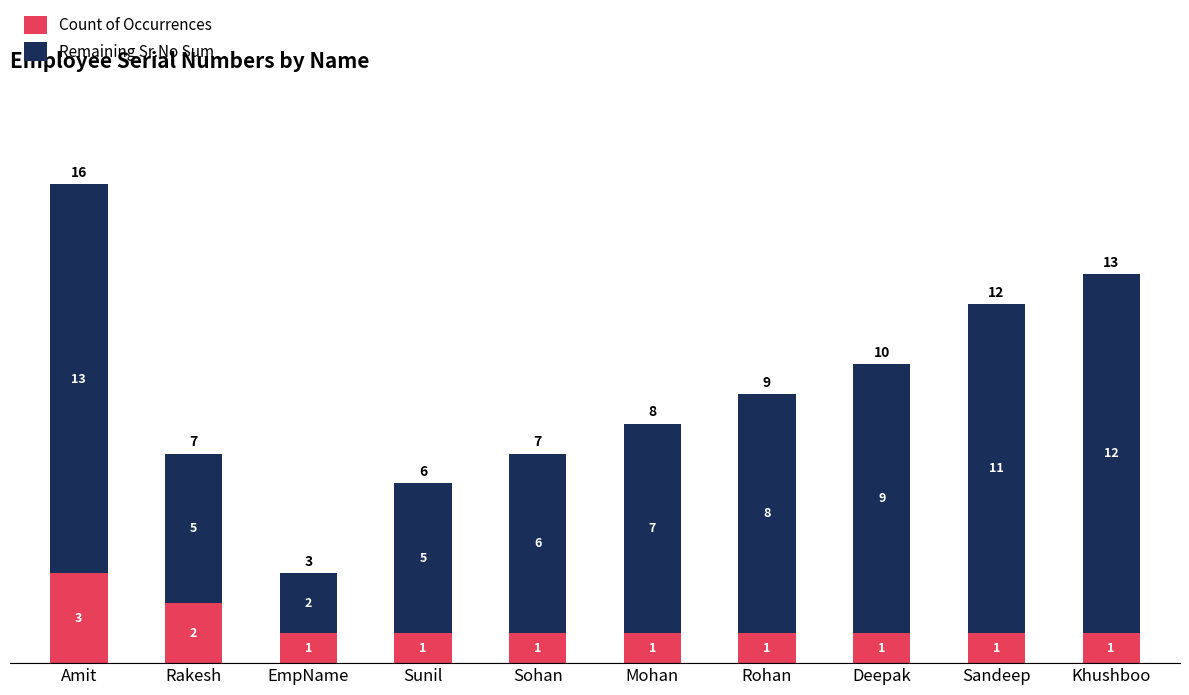

Reading left to right, transcribe the values for Count of Occurrences.

Amit=3	Rakesh=2	EmpName=1	Sunil=1	Sohan=1	Mohan=1	Rohan=1	Deepak=1	Sandeep=1	Khushboo=1